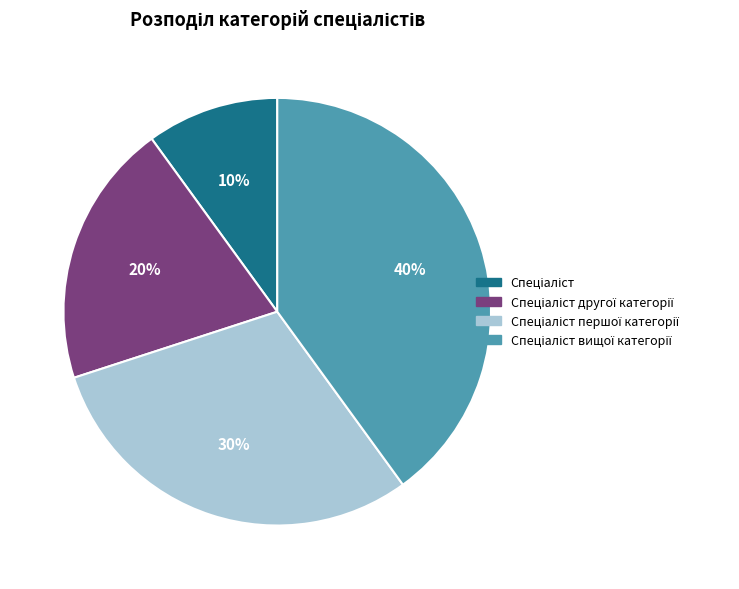

To the nearest percent, what is the average slice percentage?

25%